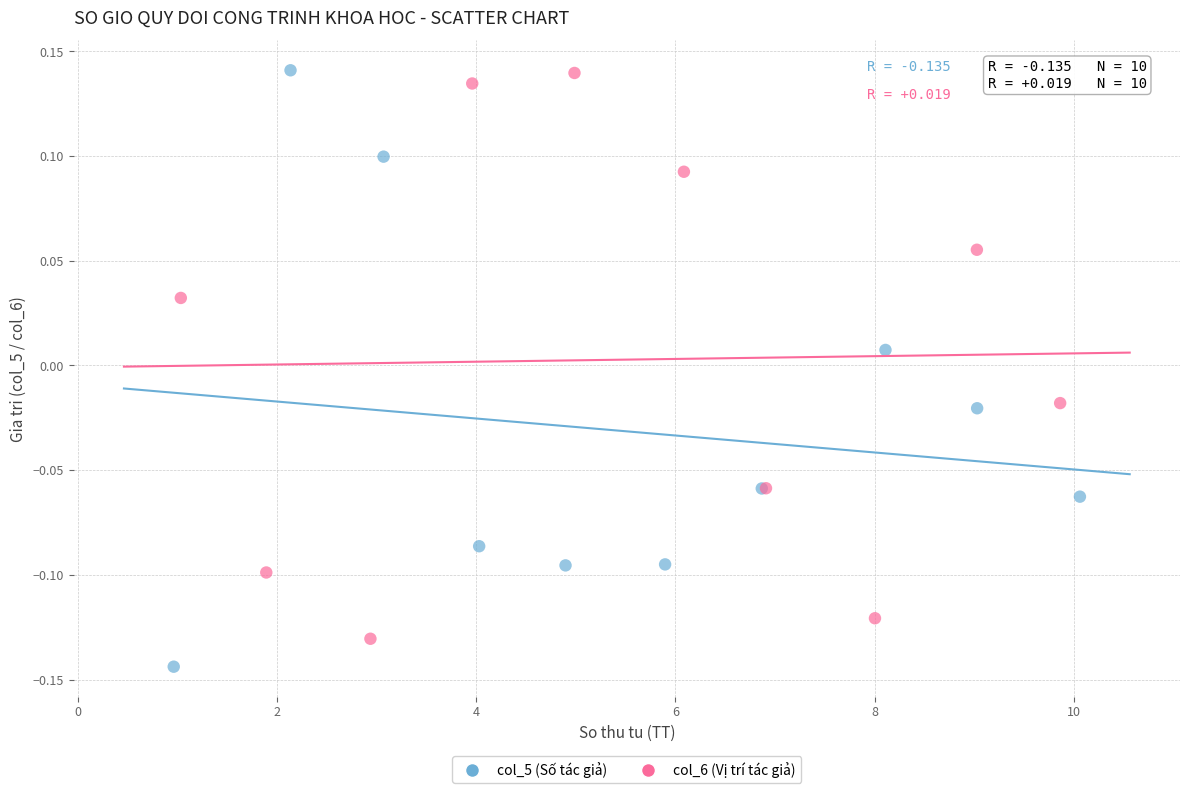

Which series contains the lowest Y value?

col_5 (Số tác giả)